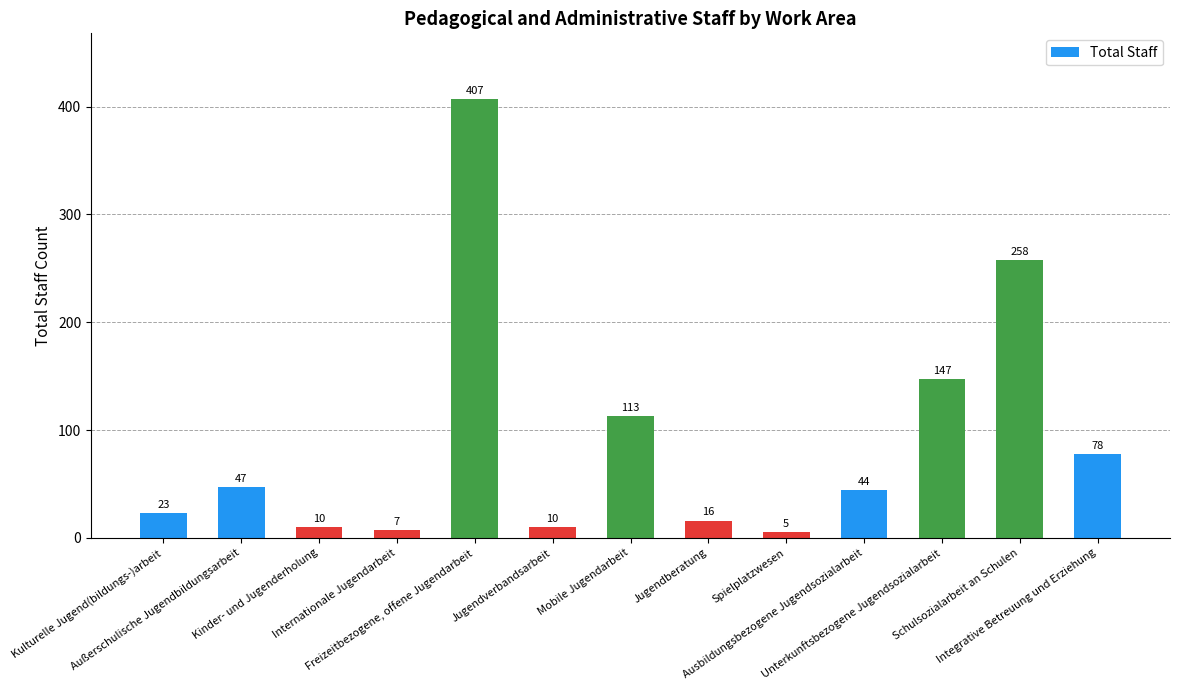

How many values are below 44?

6